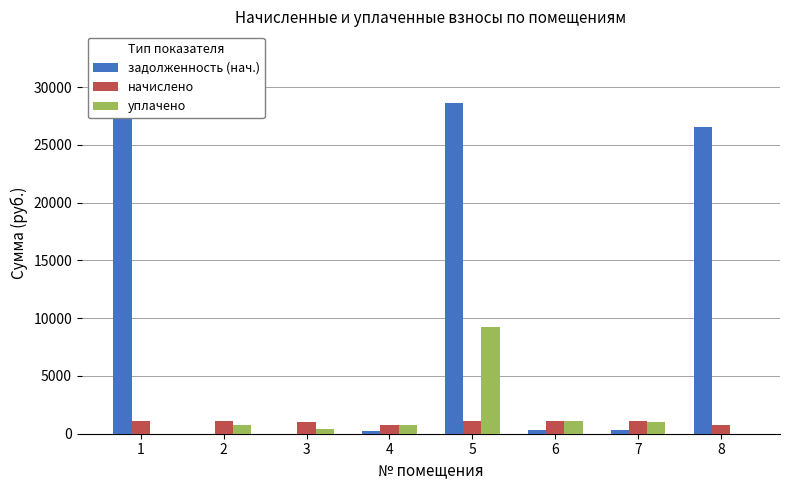

Reading left to right, transcribe all the data shown in this chart.

задолженность (нач.): 1=33167.0	2=0.0	3=0.0	4=215.1	5=28597.9	6=324.2	7=313.7	8=26522.7
начислено: 1=1085.6	2=1135.3	3=994.1	4=753.4	5=1072.6	6=1135.3	7=1098.7	8=745.6
уплачено: 1=0.0	2=755.1	3=378.9	4=717.4	5=9233.4	6=1081.1	7=1046.2	8=0.0